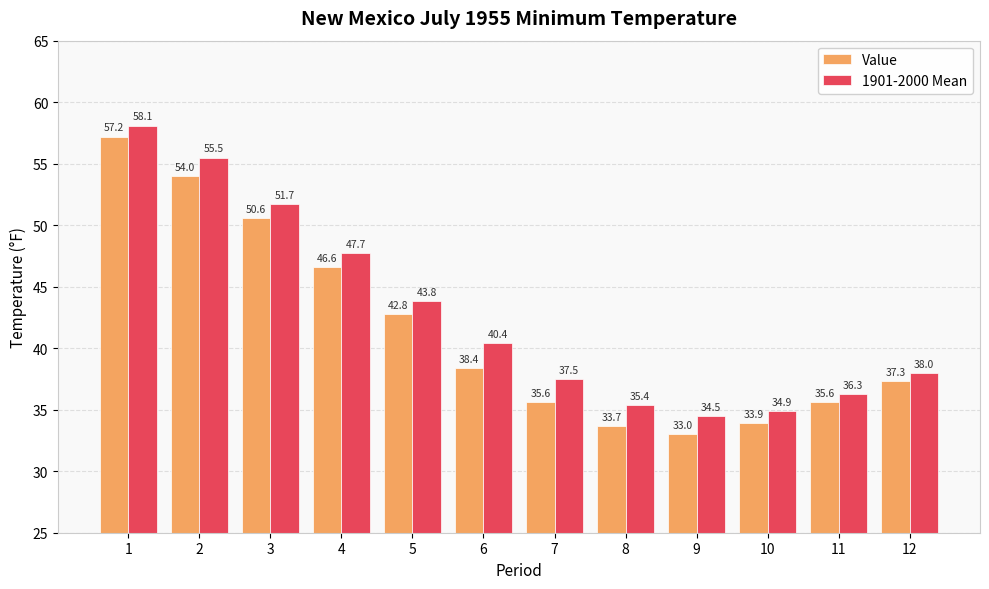

How many bars are there in total?

24